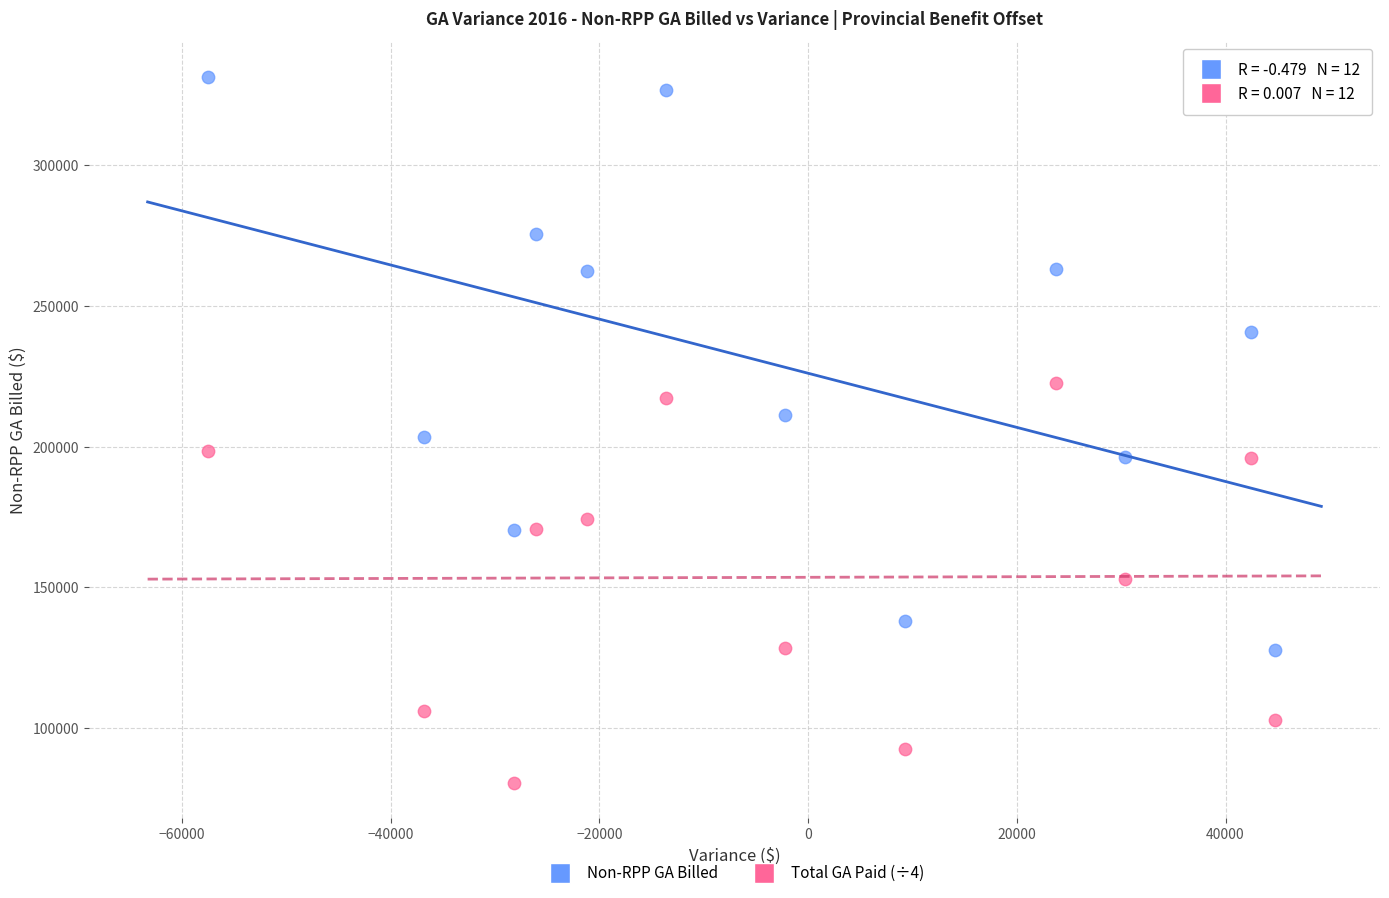

Across all data points, what is the range of Y values (max minus min)?

250937.7